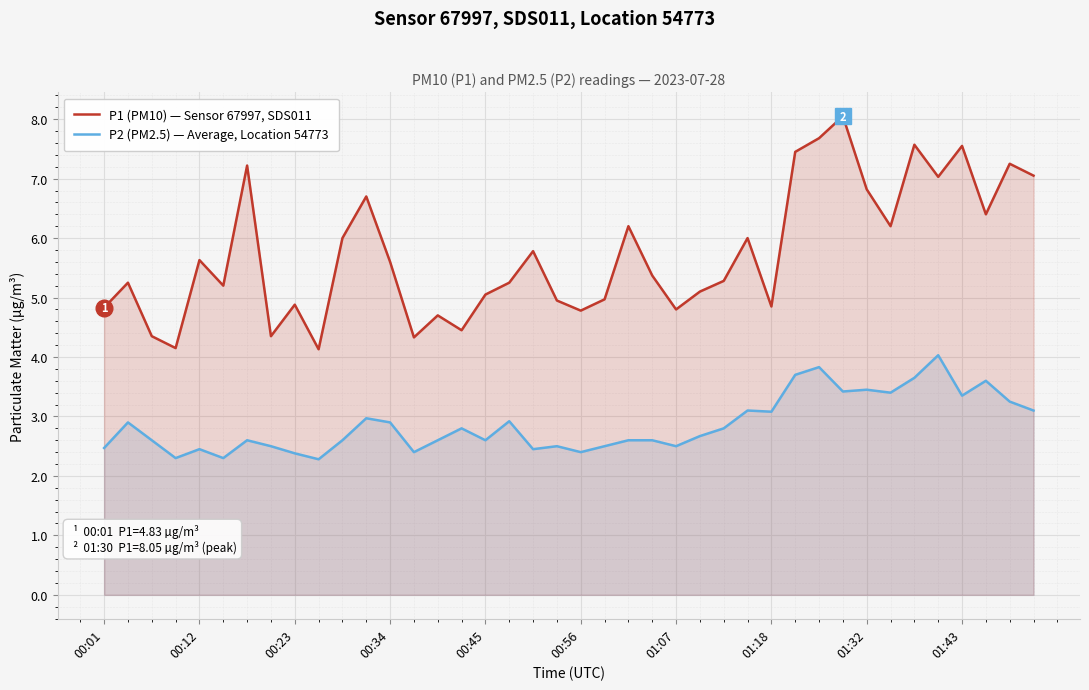

How many series are shown in this chart?

2